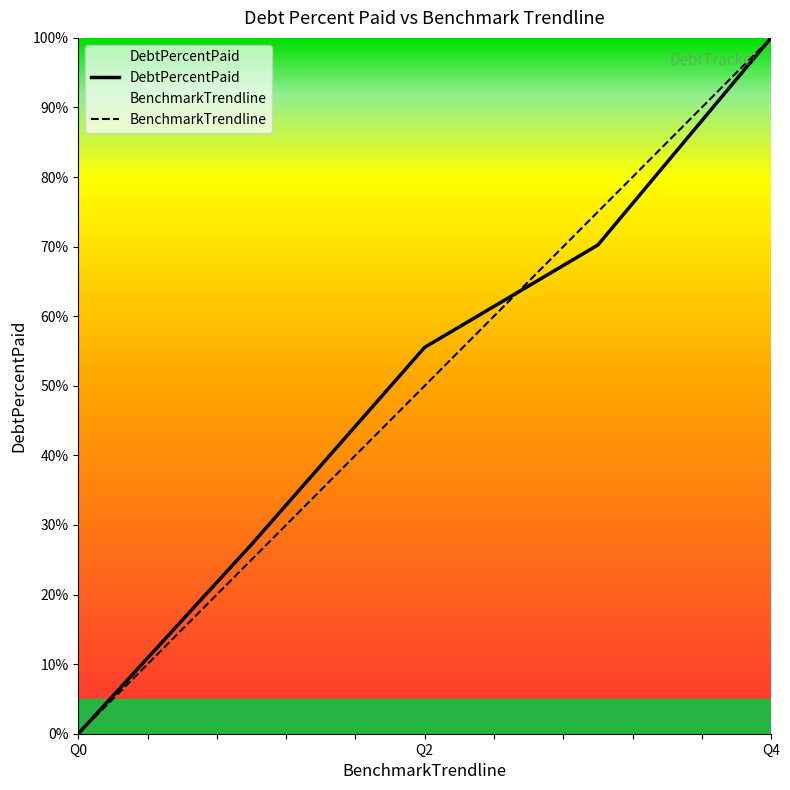

List the series in order of their overall mean, lowest first.

BenchmarkTrendline, DebtPercentPaid